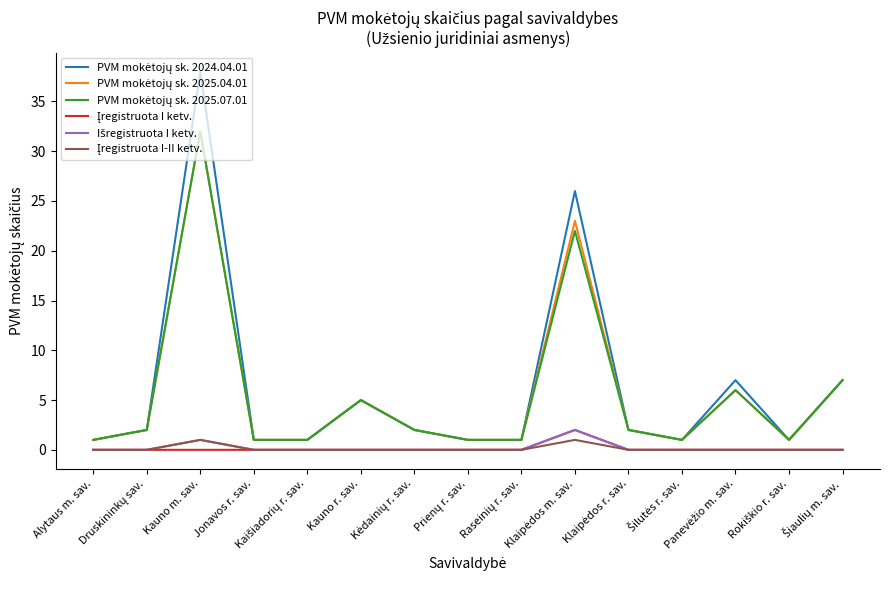

What is the greatest value displayed?

38